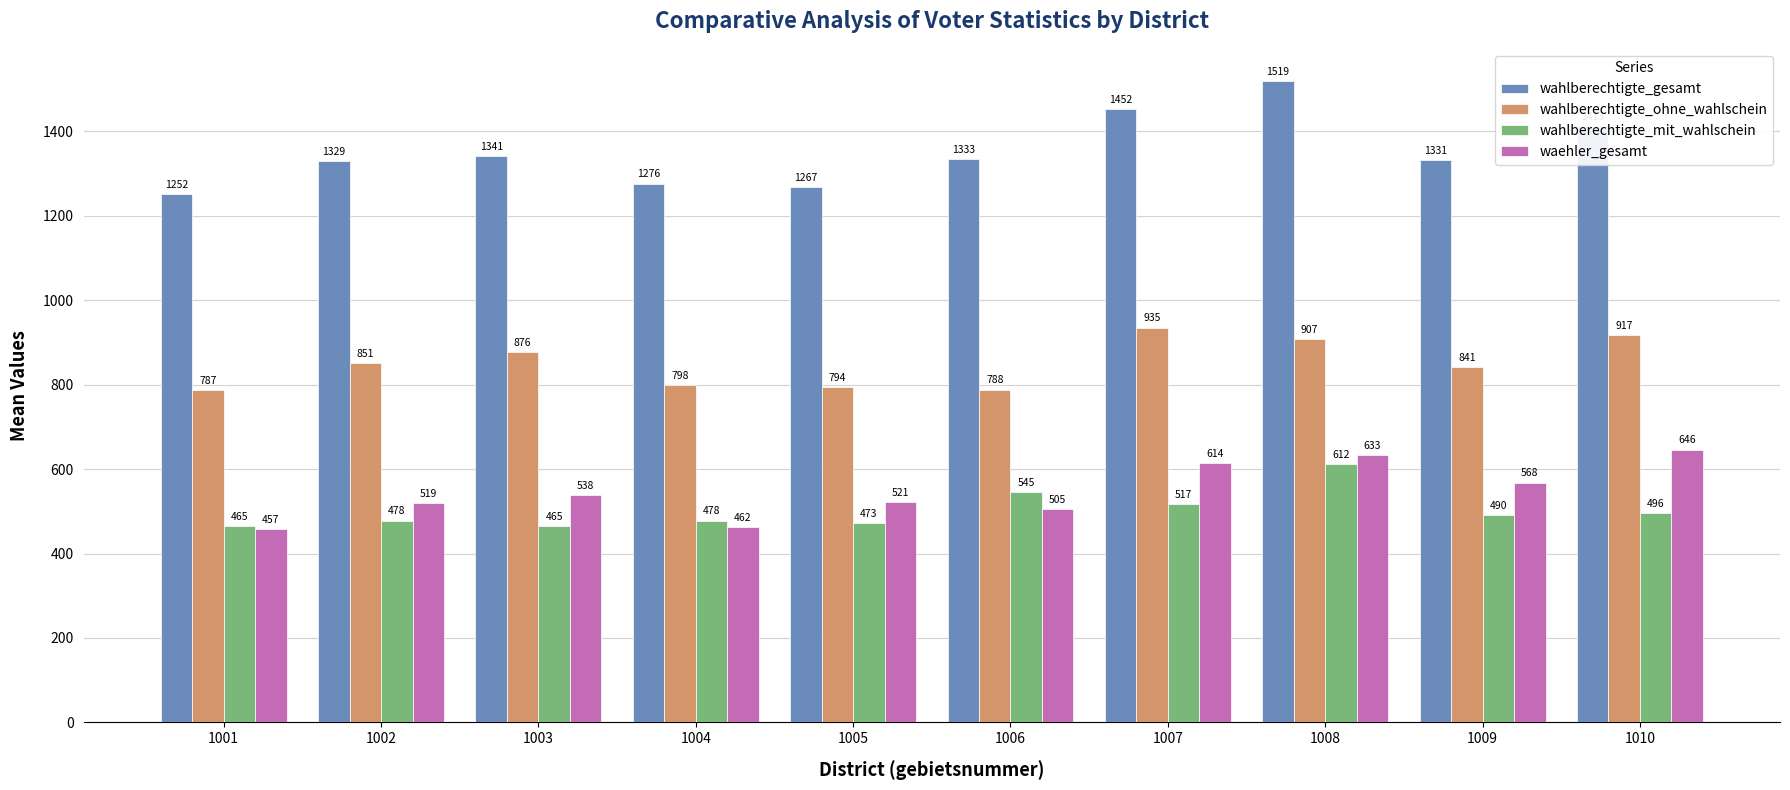

List the labels in order of wahlberechtigte_ohne_wahlschein value, smallest first.

1001, 1006, 1005, 1004, 1009, 1002, 1003, 1008, 1010, 1007